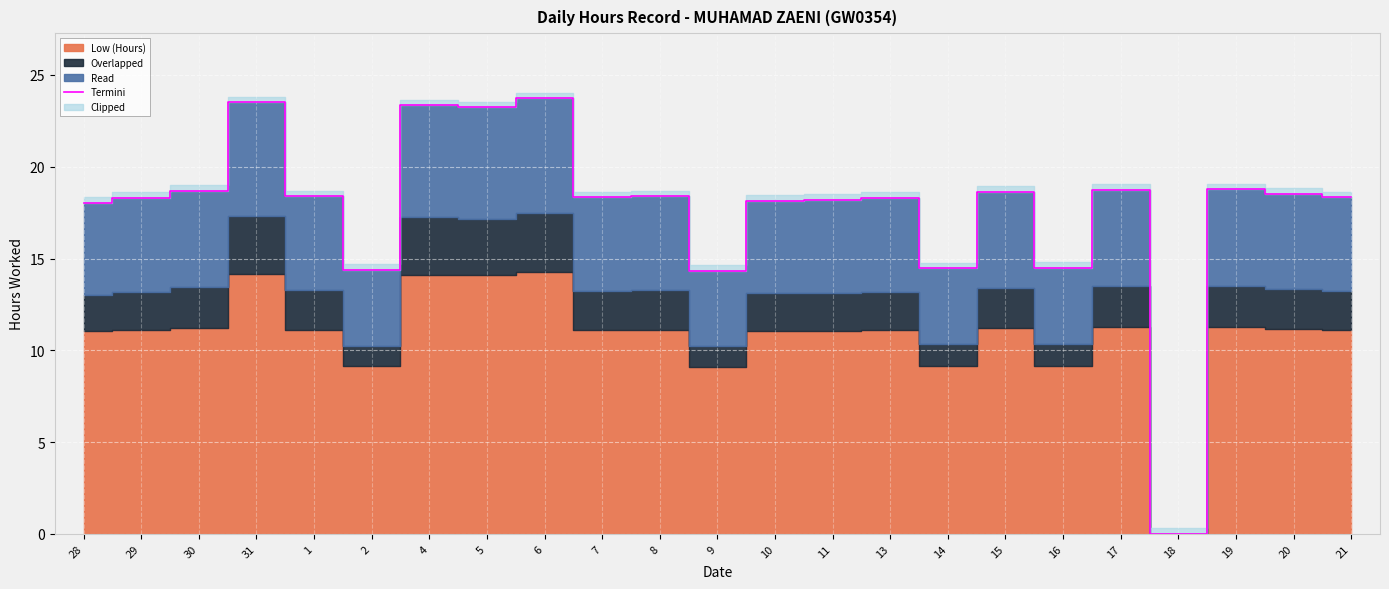

True or false: the data shows 24.4 at 2.

False